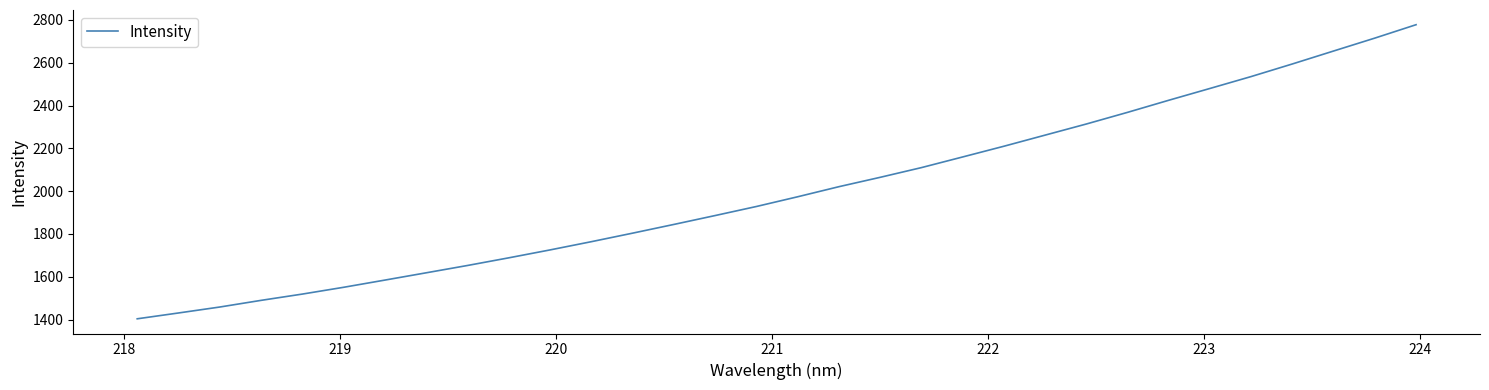

How many lines are shown in the chart?

1